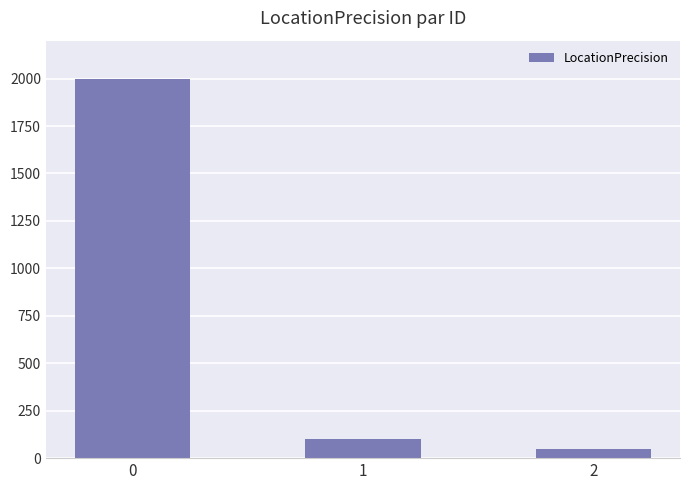

List the labels in order of value, smallest first.

2, 1, 0